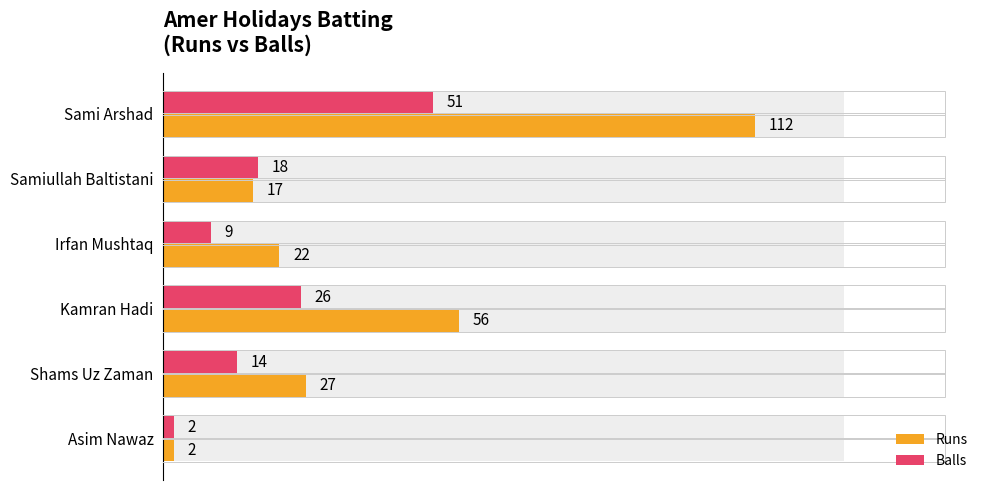

Is the value of Balls at Sami Arshad greater than the value of Runs at Sami Arshad?

No